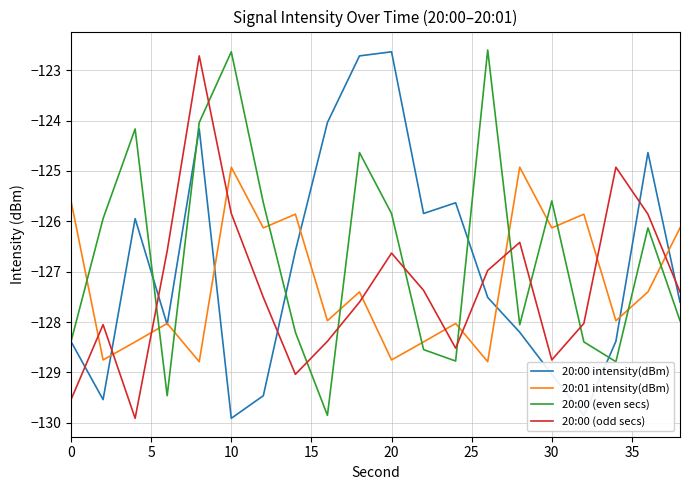

True or false: 20:00 intensity(dBm) and 20:00 (odd secs) cross at least once.

True